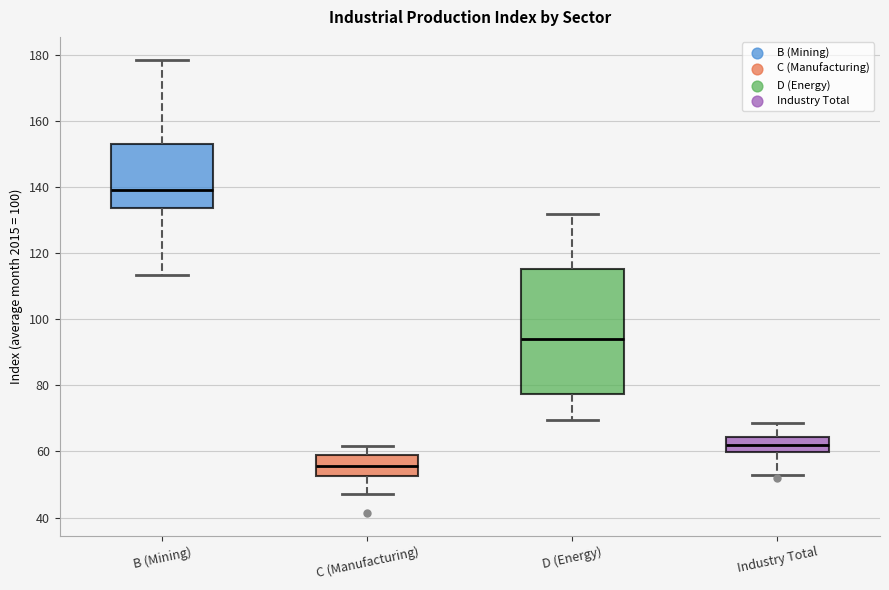

Which box's median line is the lowest?

C (Manufacturing)